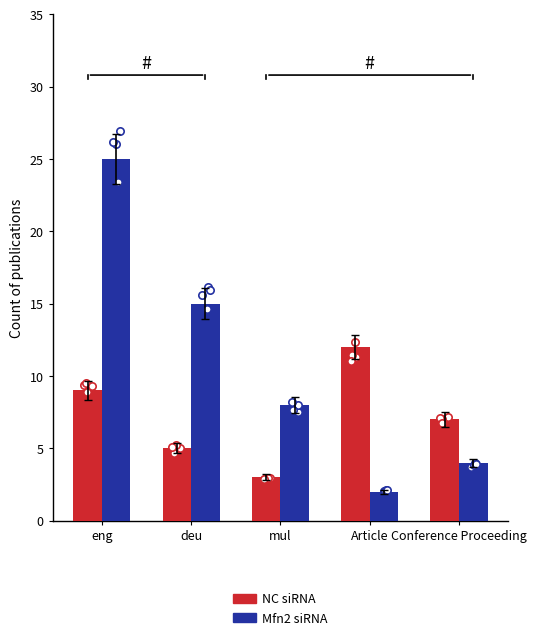

Which series has the largest Y range (max minus min)?

Mfn2 siRNA